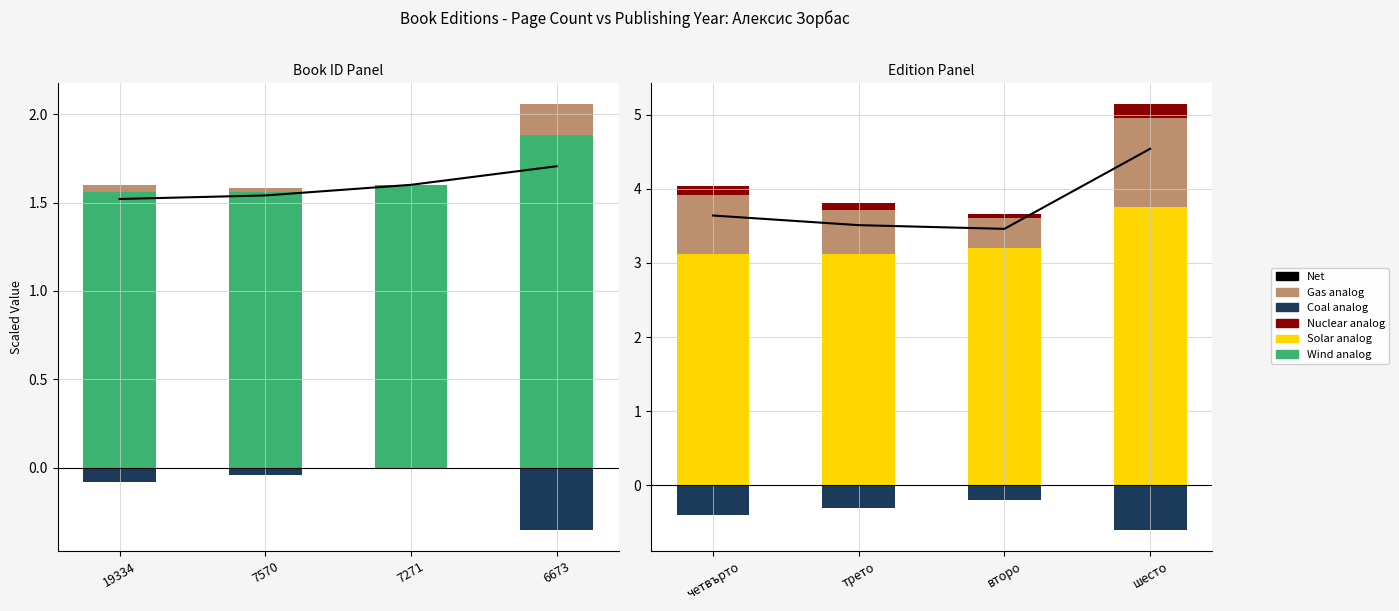

At which label is pageCount closest to 1?

19334